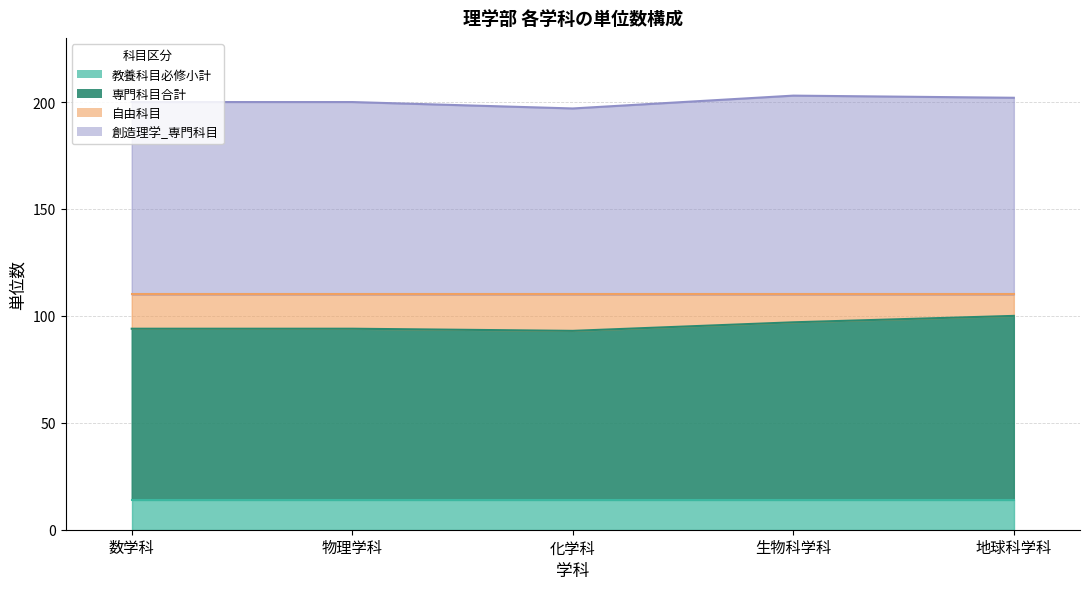

What is the value of the 創造理学_専門科目 point at the 1st from the left?

200